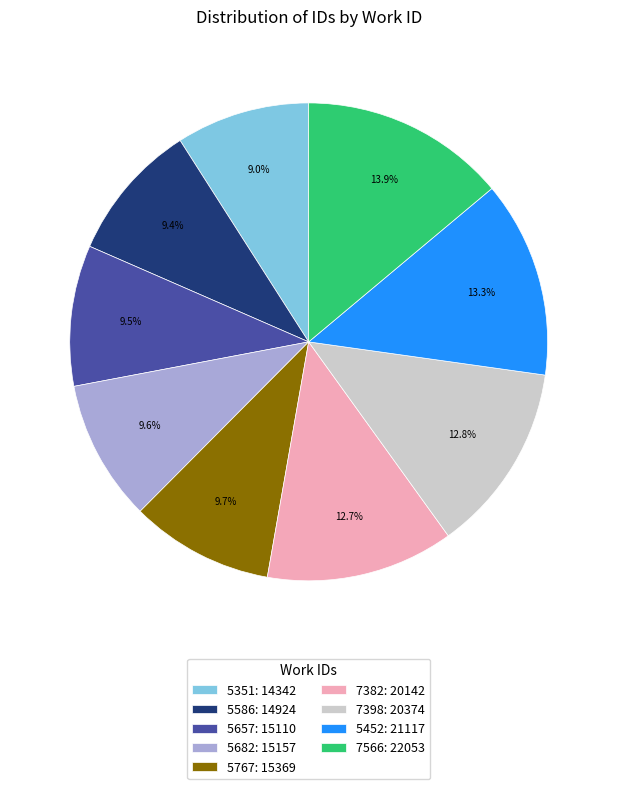

Does 5351: 14342 represent more than half of the total?

No